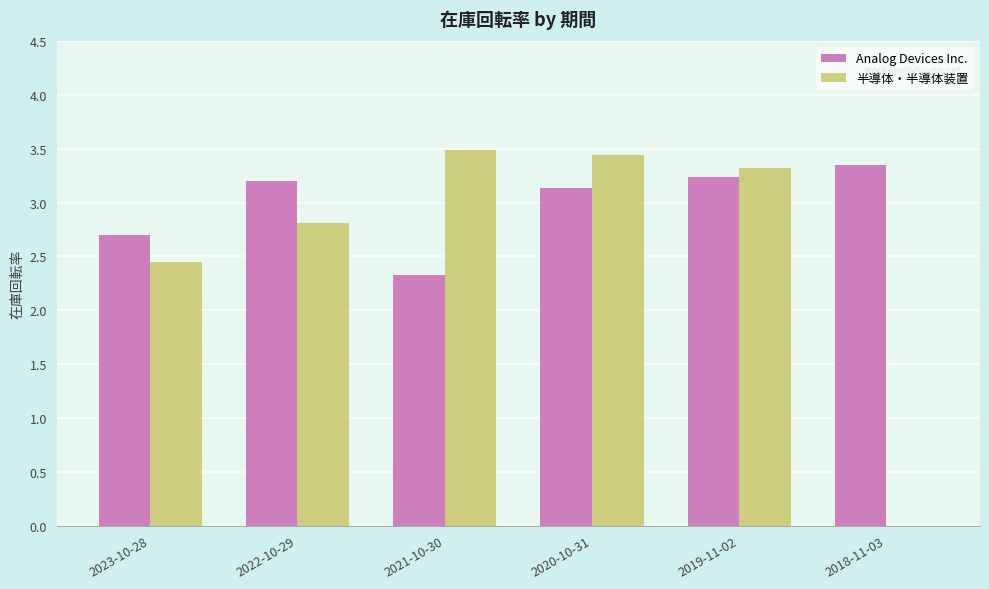

What are all the series names shown in the legend?

Analog Devices Inc., 半導体・半導体装置